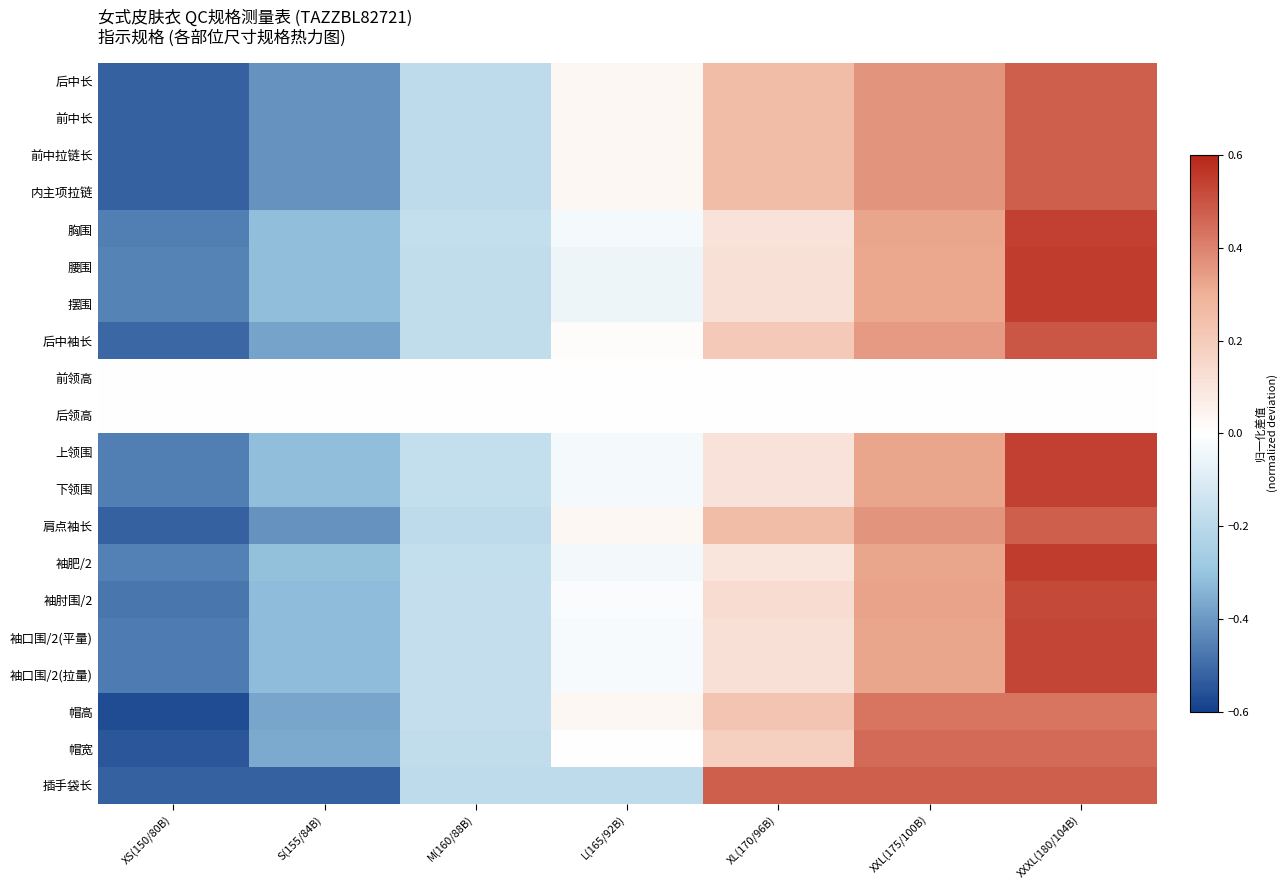

Reading right to left, list all the values displayed in this chart.

后中长: XXXL(180/104B)=0.5	XXL(175/100B)=0.4	XL(170/96B)=0.3	L(165/92B)=0.0	M(160/88B)=-0.2	S(155/84B)=-0.4	XS(150/80B)=-0.5
前中长: XXXL(180/104B)=0.5	XXL(175/100B)=0.4	XL(170/96B)=0.3	L(165/92B)=0.0	M(160/88B)=-0.2	S(155/84B)=-0.4	XS(150/80B)=-0.5
前中拉链长: XXXL(180/104B)=0.5	XXL(175/100B)=0.4	XL(170/96B)=0.3	L(165/92B)=0.0	M(160/88B)=-0.2	S(155/84B)=-0.4	XS(150/80B)=-0.5
内主项拉链: XXXL(180/104B)=0.5	XXL(175/100B)=0.4	XL(170/96B)=0.3	L(165/92B)=0.0	M(160/88B)=-0.2	S(155/84B)=-0.4	XS(150/80B)=-0.5
胸围: XXXL(180/104B)=0.5	XXL(175/100B)=0.3	XL(170/96B)=0.1	L(165/92B)=-0.0	M(160/88B)=-0.2	S(155/84B)=-0.3	XS(150/80B)=-0.5
腰围: XXXL(180/104B)=0.6	XXL(175/100B)=0.3	XL(170/96B)=0.1	L(165/92B)=-0.0	M(160/88B)=-0.2	S(155/84B)=-0.3	XS(150/80B)=-0.4
摆围: XXXL(180/104B)=0.6	XXL(175/100B)=0.3	XL(170/96B)=0.1	L(165/92B)=-0.0	M(160/88B)=-0.2	S(155/84B)=-0.3	XS(150/80B)=-0.4
后中袖长: XXXL(180/104B)=0.5	XXL(175/100B)=0.4	XL(170/96B)=0.2	L(165/92B)=0.0	M(160/88B)=-0.2	S(155/84B)=-0.4	XS(150/80B)=-0.5
前领高: XXXL(180/104B)=0.0	XXL(175/100B)=0.0	XL(170/96B)=0.0	L(165/92B)=0.0	M(160/88B)=0.0	S(155/84B)=0.0	XS(150/80B)=0.0
后领高: XXXL(180/104B)=0.0	XXL(175/100B)=0.0	XL(170/96B)=0.0	L(165/92B)=0.0	M(160/88B)=0.0	S(155/84B)=0.0	XS(150/80B)=0.0
上领围: XXXL(180/104B)=0.5	XXL(175/100B)=0.3	XL(170/96B)=0.1	L(165/92B)=-0.0	M(160/88B)=-0.2	S(155/84B)=-0.3	XS(150/80B)=-0.5
下领围: XXXL(180/104B)=0.5	XXL(175/100B)=0.3	XL(170/96B)=0.1	L(165/92B)=-0.0	M(160/88B)=-0.2	S(155/84B)=-0.3	XS(150/80B)=-0.5
肩点袖长: XXXL(180/104B)=0.5	XXL(175/100B)=0.4	XL(170/96B)=0.3	L(165/92B)=0.0	M(160/88B)=-0.2	S(155/84B)=-0.4	XS(150/80B)=-0.5
袖肥/2: XXXL(180/104B)=0.5	XXL(175/100B)=0.3	XL(170/96B)=0.1	L(165/92B)=-0.0	M(160/88B)=-0.2	S(155/84B)=-0.3	XS(150/80B)=-0.5
袖肘围/2: XXXL(180/104B)=0.5	XXL(175/100B)=0.3	XL(170/96B)=0.1	L(165/92B)=-0.0	M(160/88B)=-0.2	S(155/84B)=-0.3	XS(150/80B)=-0.5
袖口围/2(平量): XXXL(180/104B)=0.5	XXL(175/100B)=0.3	XL(170/96B)=0.1	L(165/92B)=-0.0	M(160/88B)=-0.2	S(155/84B)=-0.3	XS(150/80B)=-0.5
袖口围/2(拉量): XXXL(180/104B)=0.5	XXL(175/100B)=0.3	XL(170/96B)=0.1	L(165/92B)=-0.0	M(160/88B)=-0.2	S(155/84B)=-0.3	XS(150/80B)=-0.5
帽高: XXXL(180/104B)=0.4	XXL(175/100B)=0.4	XL(170/96B)=0.2	L(165/92B)=0.0	M(160/88B)=-0.2	S(155/84B)=-0.4	XS(150/80B)=-0.6
帽宽: XXXL(180/104B)=0.5	XXL(175/100B)=0.5	XL(170/96B)=0.2	L(165/92B)=0.0	M(160/88B)=-0.2	S(155/84B)=-0.4	XS(150/80B)=-0.5
插手袋长: XXXL(180/104B)=0.5	XXL(175/100B)=0.5	XL(170/96B)=0.5	L(165/92B)=-0.2	M(160/88B)=-0.2	S(155/84B)=-0.5	XS(150/80B)=-0.5